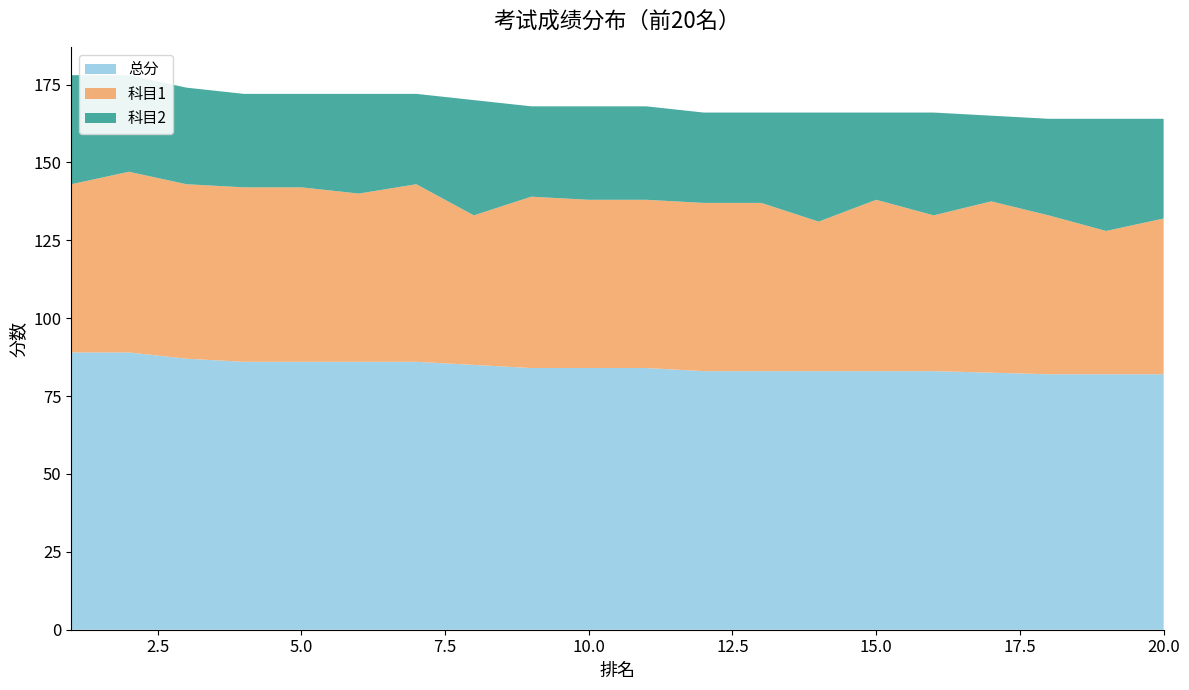

Reading right to left, what are all the values shown in this chart?

总分: 20=82.0	19=82.0	18=82.0	17=82.5	16=83.0	15=83.0	14=83.0	13=83.0	12=83.0	11=84.0	10=84.0	9=84.0	8=85.0	7=86.0	6=86.0	5=86.0	4=86.0	3=87.0	2=89.0	1=89.0
科目1: 20=50.0	19=46.0	18=51.0	17=55.0	16=50.0	15=55.0	14=48.0	13=54.0	12=54.0	11=54.0	10=54.0	9=55.0	8=48.0	7=57.0	6=54.0	5=56.0	4=56.0	3=56.0	2=58.0	1=54.0
科目2: 20=32.0	19=36.0	18=31.0	17=27.5	16=33.0	15=28.0	14=35.0	13=29.0	12=29.0	11=30.0	10=30.0	9=29.0	8=37.0	7=29.0	6=32.0	5=30.0	4=30.0	3=31.0	2=31.0	1=35.0